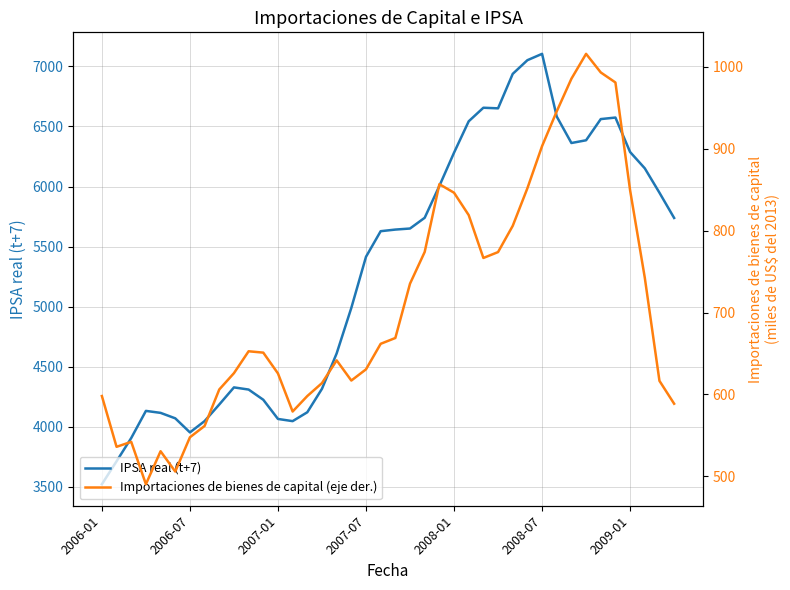

The value of IPSA real (t+7) at 2008-01 is 6281.6. True or false?

True